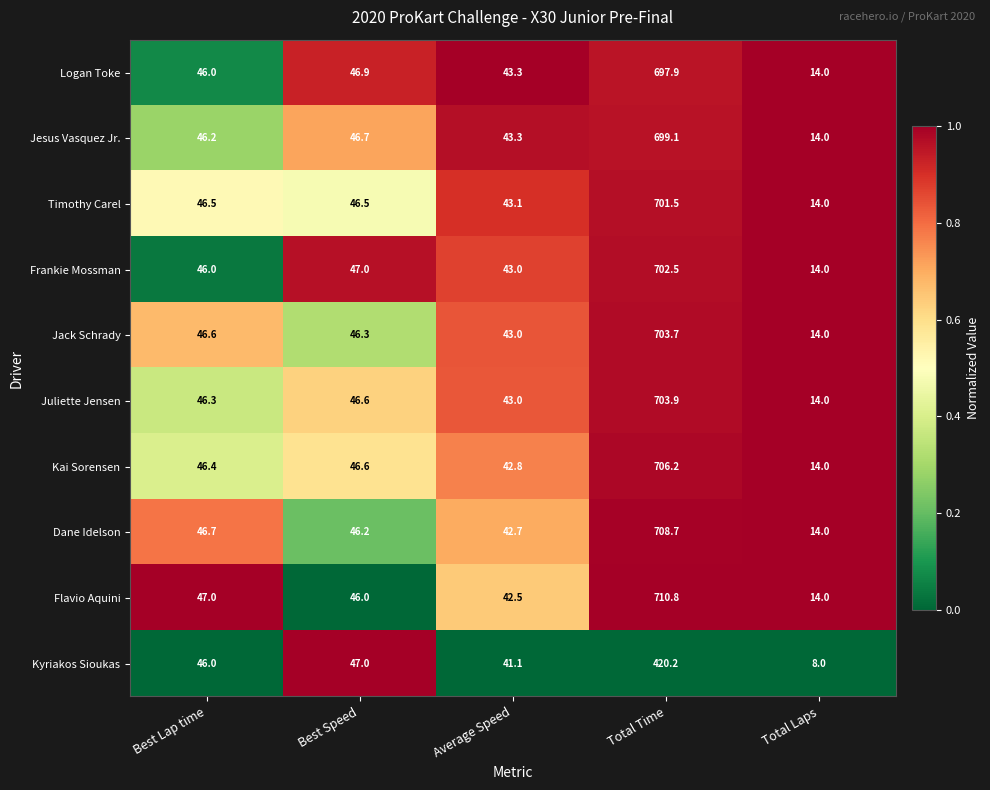

True or false: Dane Idelson has a value of 1102.3 at Total Time.

False